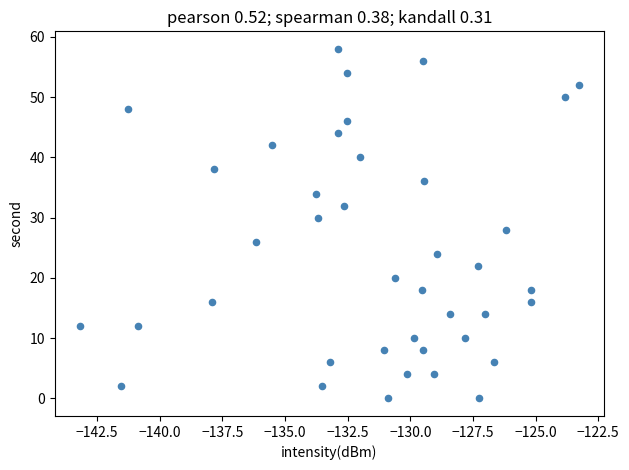

What is the range of Y values (max minus min)?

58